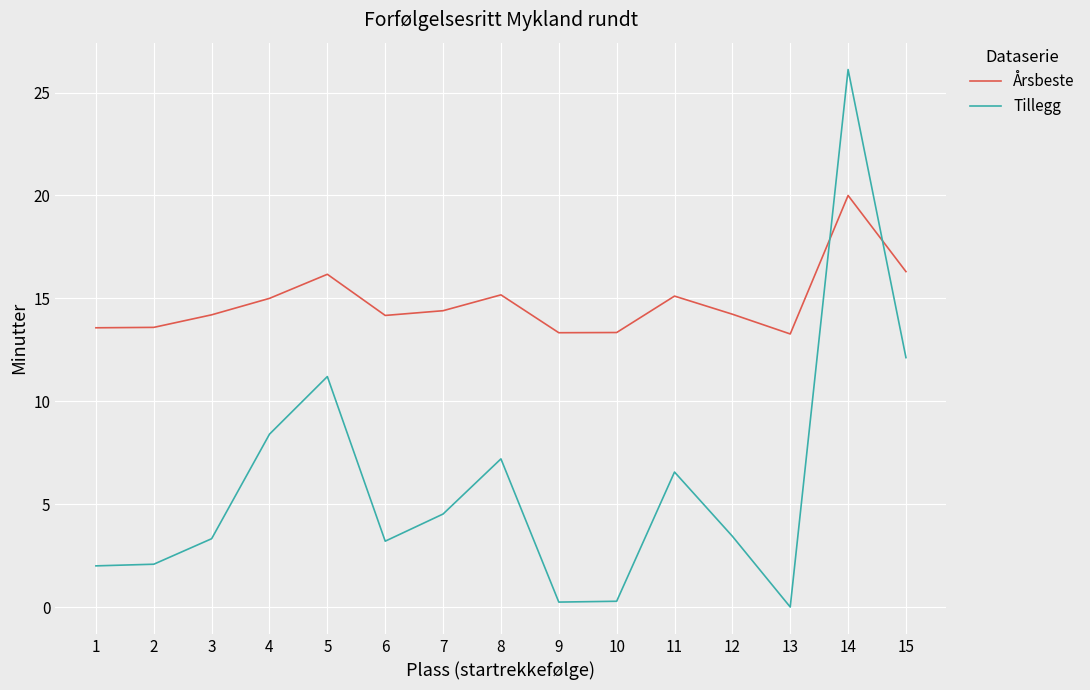

The Årsbeste series shows 16.3 at 15. True or false?

True